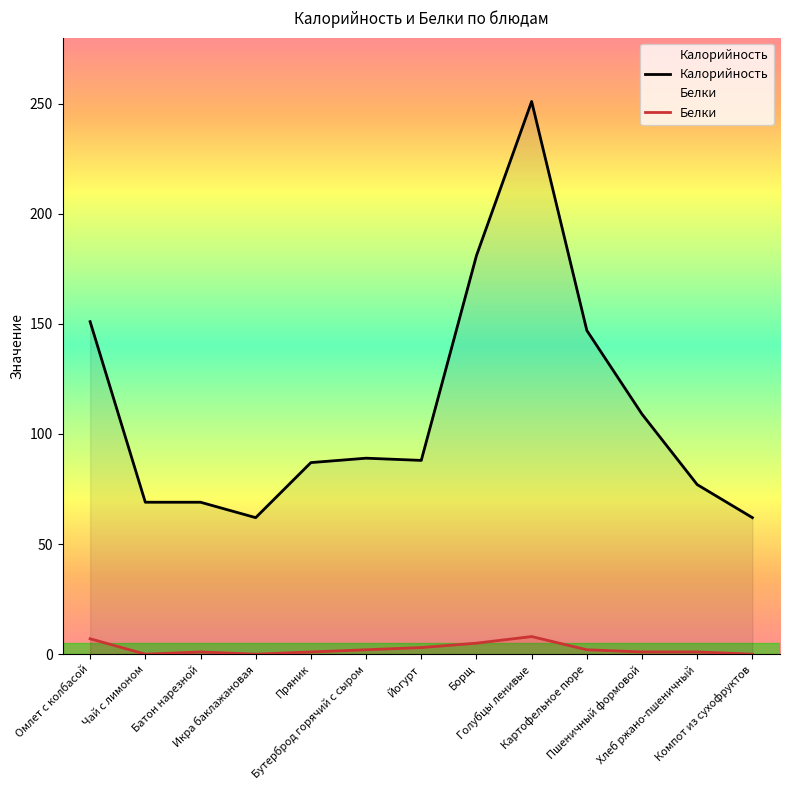

Reading left to right, list all the values displayed in this chart.

Калорийность: 151	69	69	62	87	89	88	181	251	147	109	77	62
Белки: 7	0	1	0	1	2	3	5	8	2	1	1	0